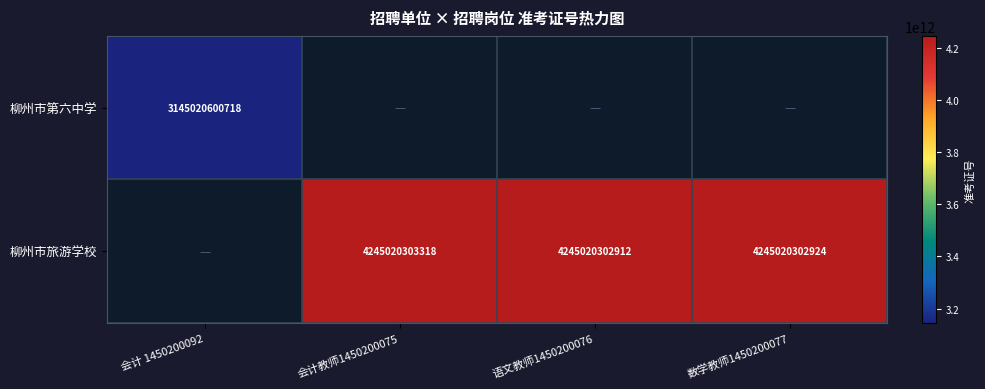

The 柳州市旅游学校 series shows 2501618905979 at 会计教师1450200075. True or false?

False